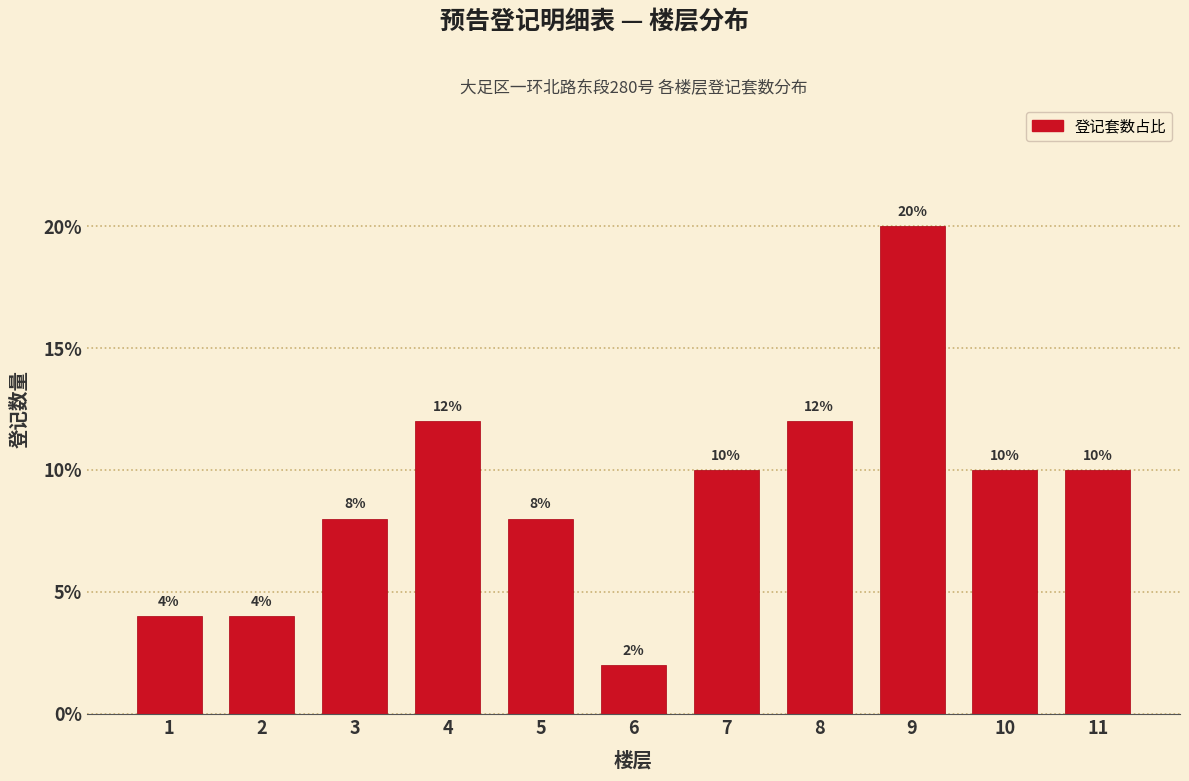

Reading left to right, what are all the values shown in this chart?

4	4	8	12	8	2	10	12	20	10	10